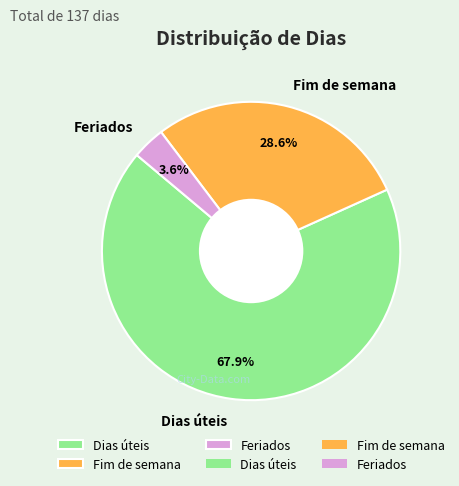

What portion of the pie excludes Feriados?

96.4%